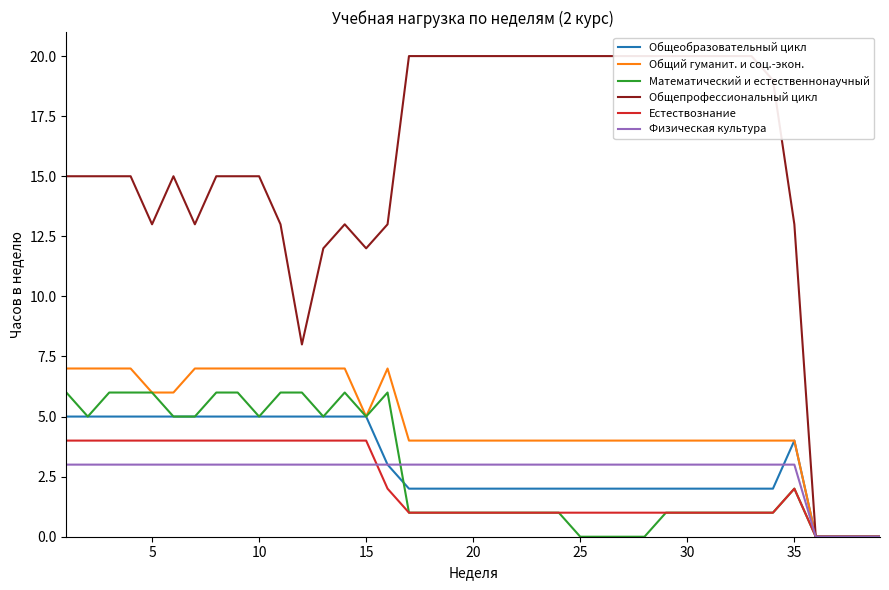

Rank the series by their maximum value, from lowest to highest.

Физическая культура, Естествознание, Общеобразовательный цикл, Математический и естественнонаучный, Общий гуманит. и соц.-экон., Общепрофессиональный цикл